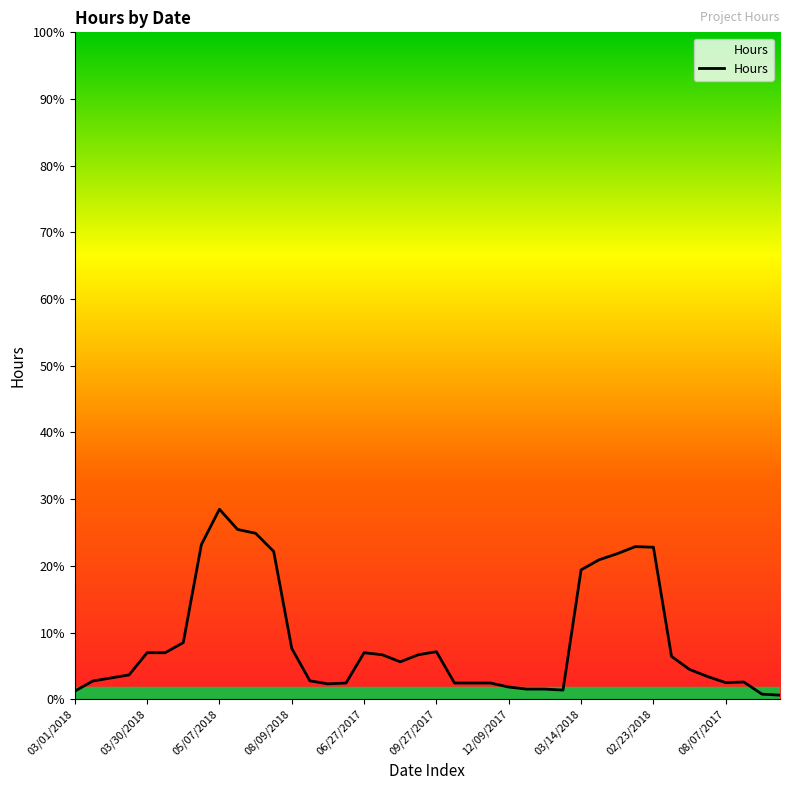

Does the chart display data point markers on the line(s)?

No